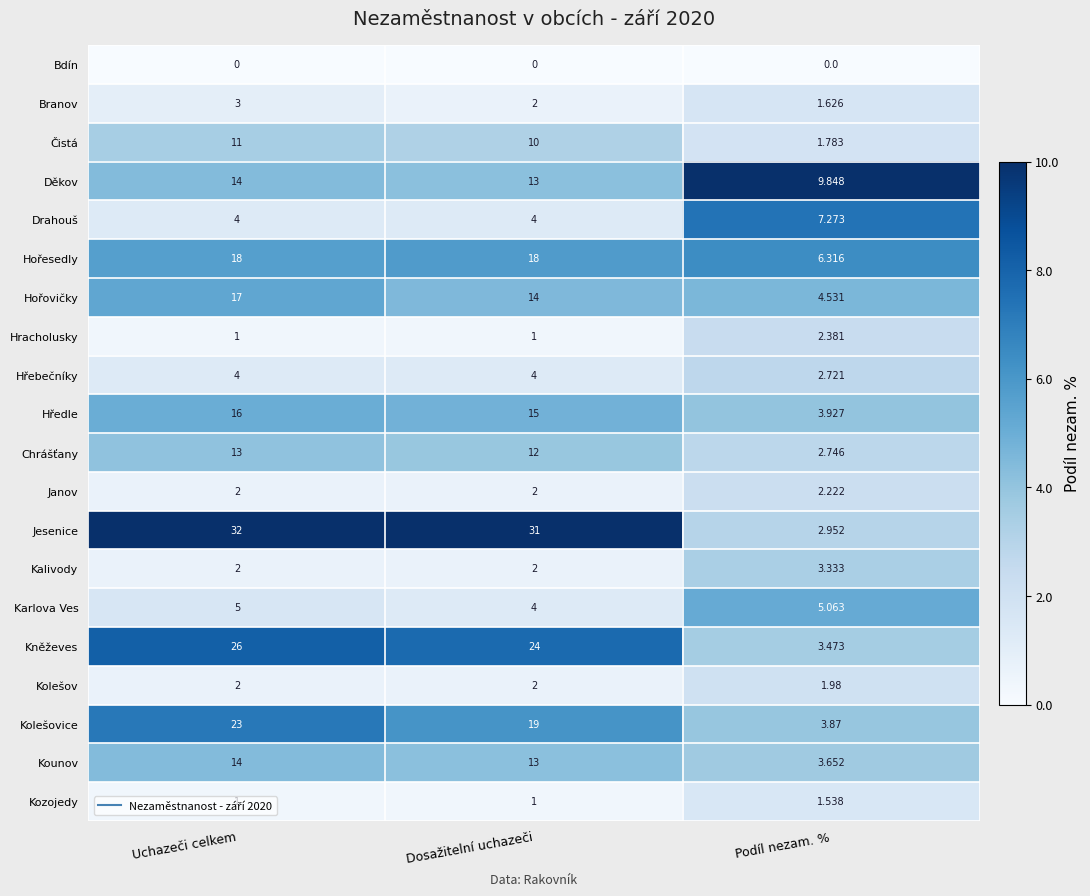

At which label is Karlova Ves closest to 4?

Dosažitelní uchazeči